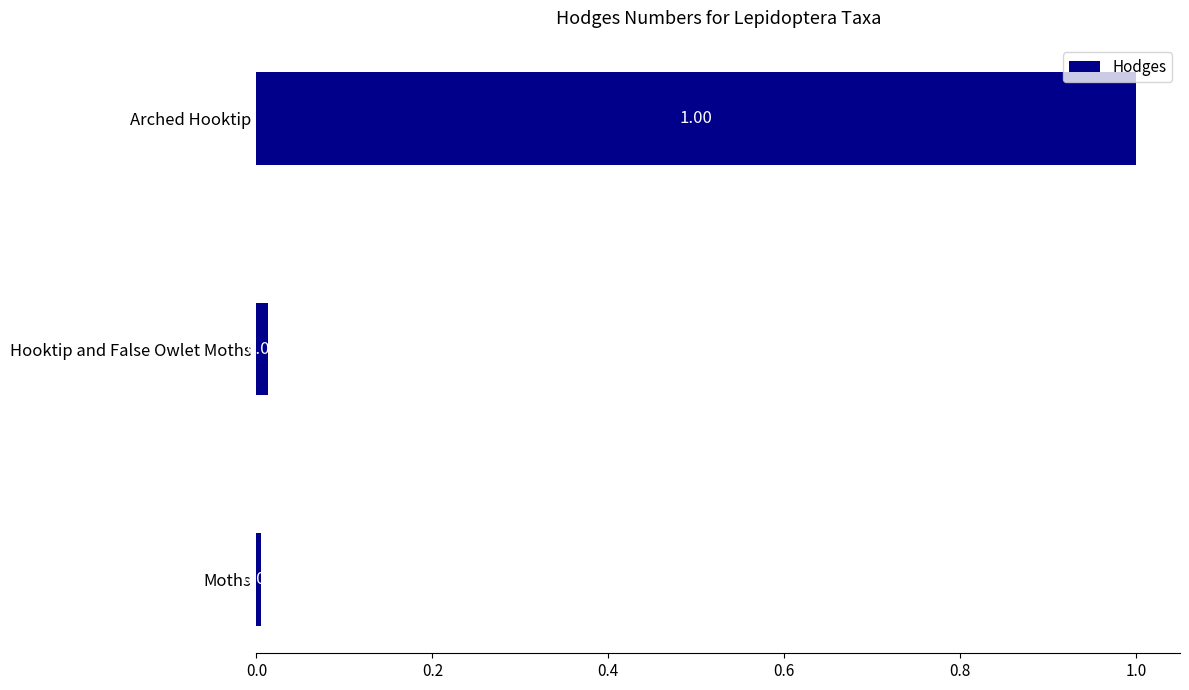

What is the change in value from Hooktip and False Owlet Moths to Arched Hooktip?

+1.0